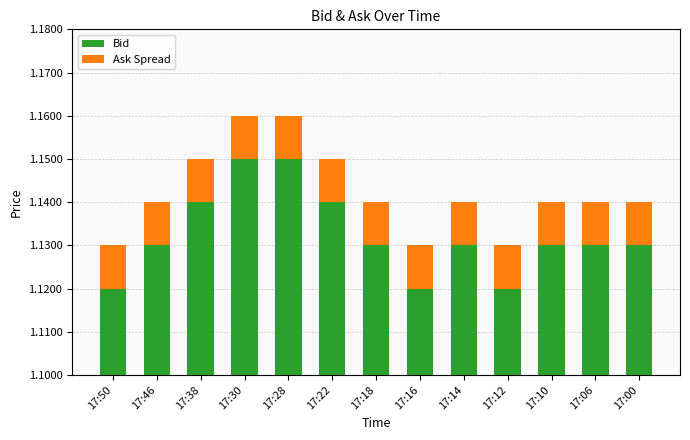

Reading left to right, extract all data points from this chart.

Bid: 1.1	1.1	1.1	1.1	1.1	1.1	1.1	1.1	1.1	1.1	1.1	1.1	1.1
Ask Spread: 0.0	0.0	0.0	0.0	0.0	0.0	0.0	0.0	0.0	0.0	0.0	0.0	0.0